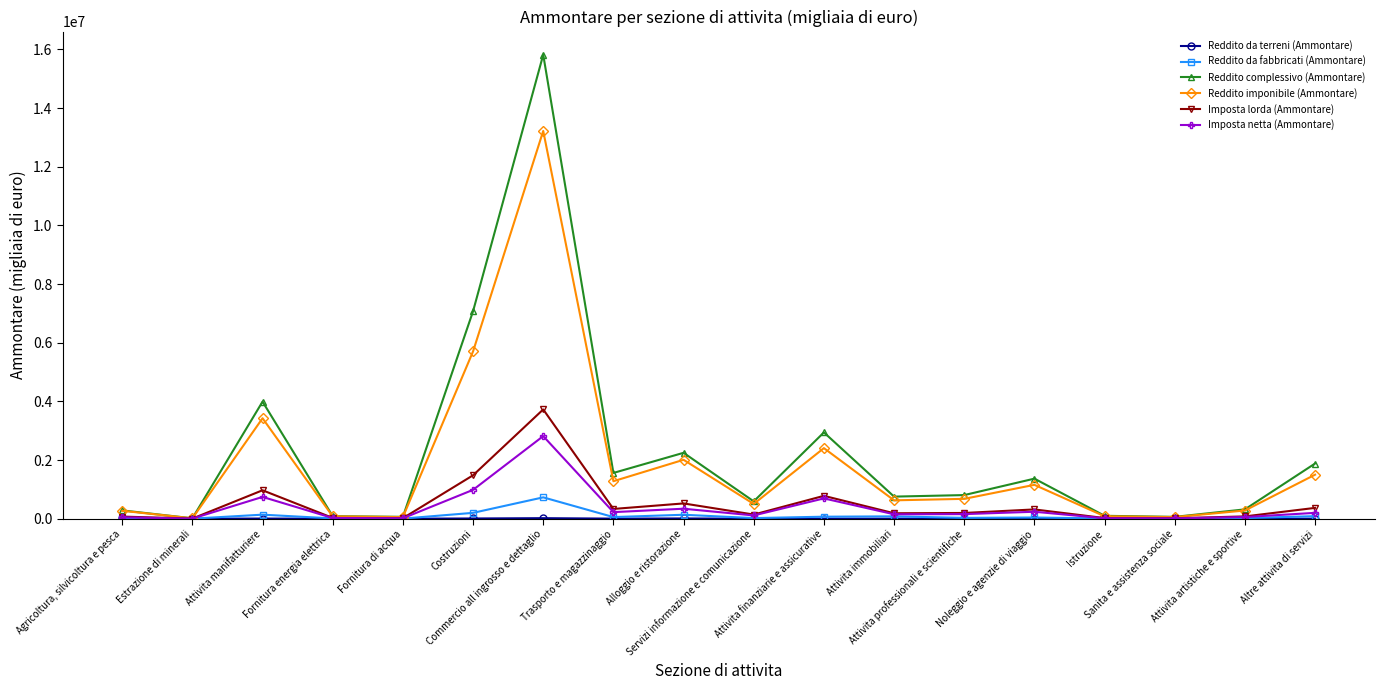

What is the maximum value shown in the chart?

15817546